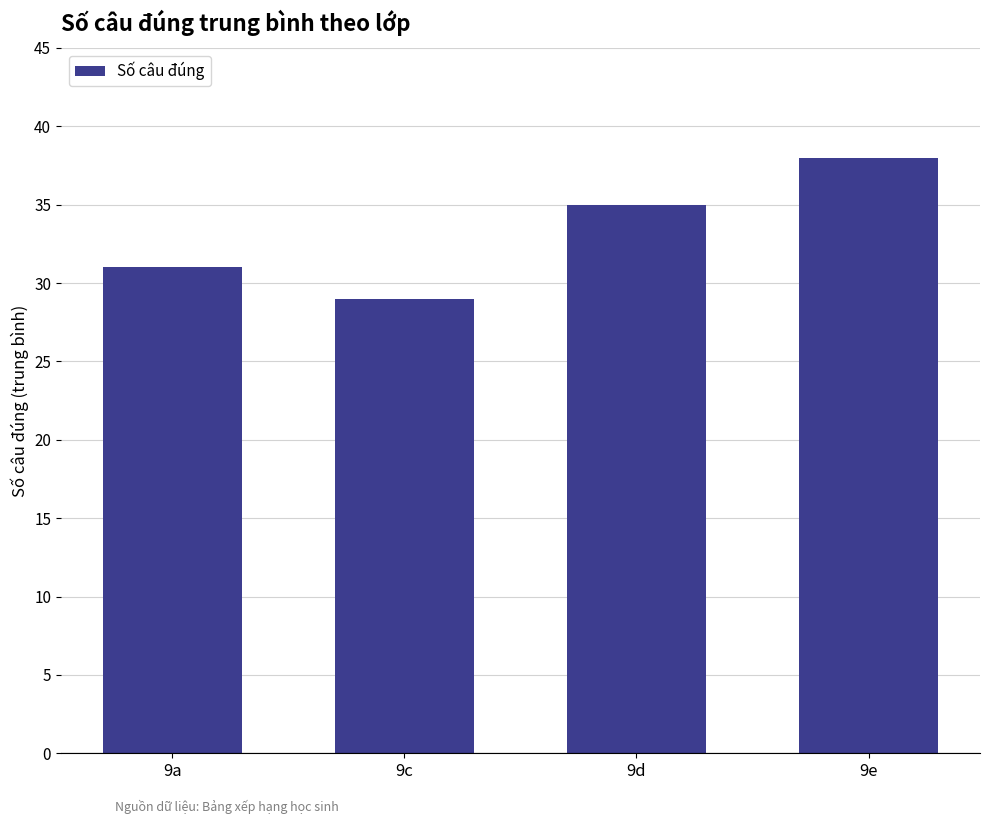

What is the smallest value displayed?

29